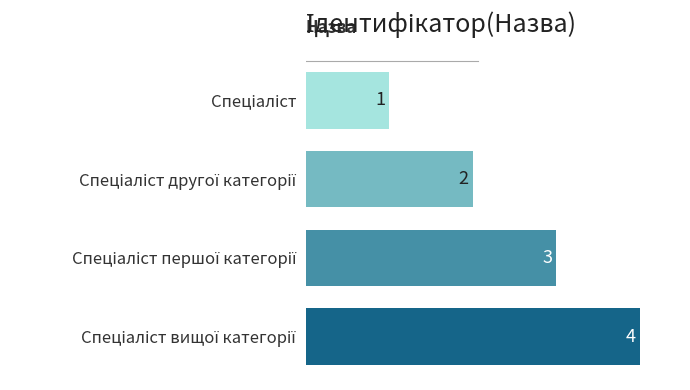

How many values are between 2 and 4?

3